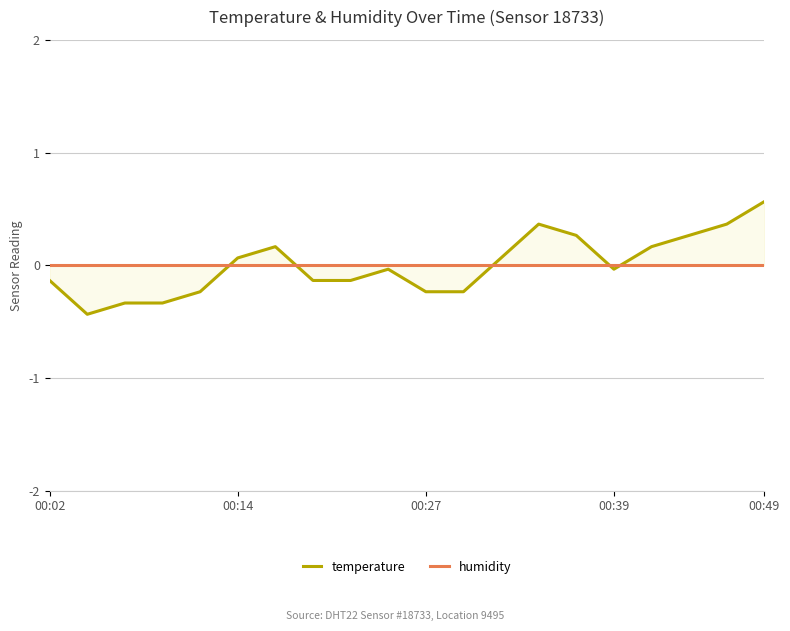

What position from the right is 12?

8